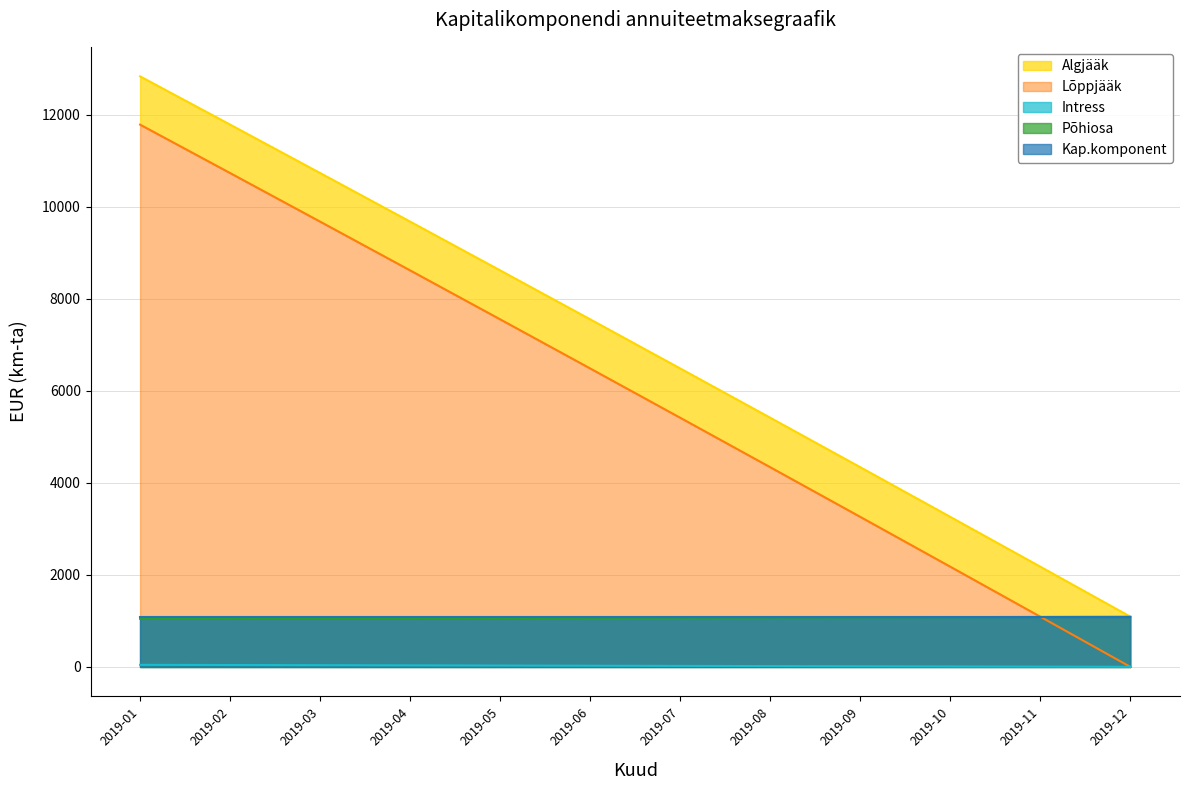

What is the lowest value of the Põhiosa series?

1048.3